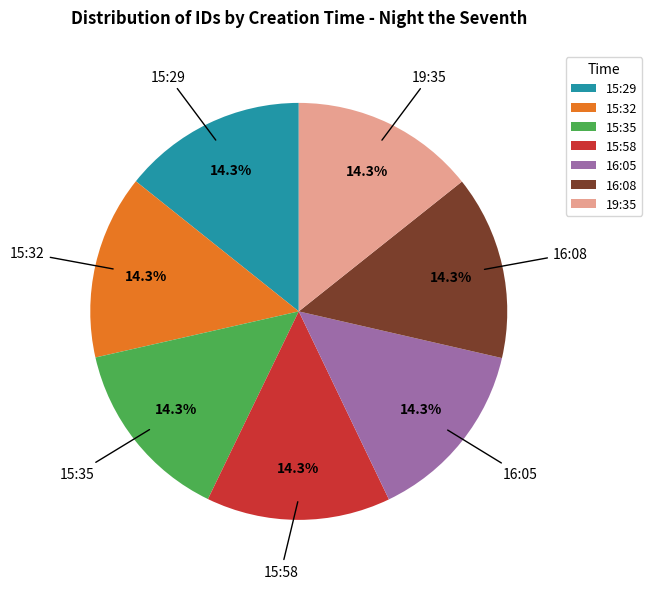

To the nearest percent, what percentage of the pie is 19:35?

14%